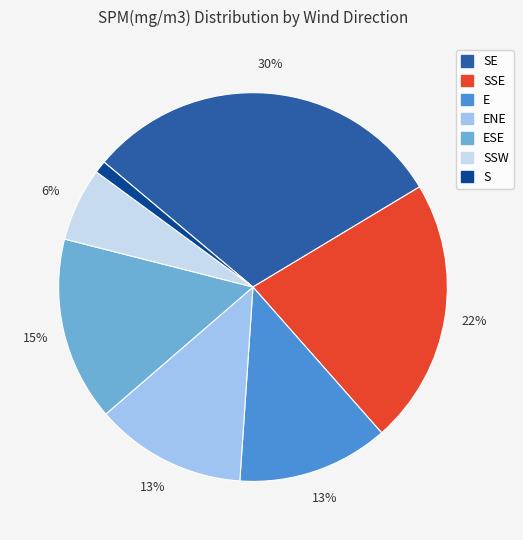

Is there a majority slice in this chart?

No